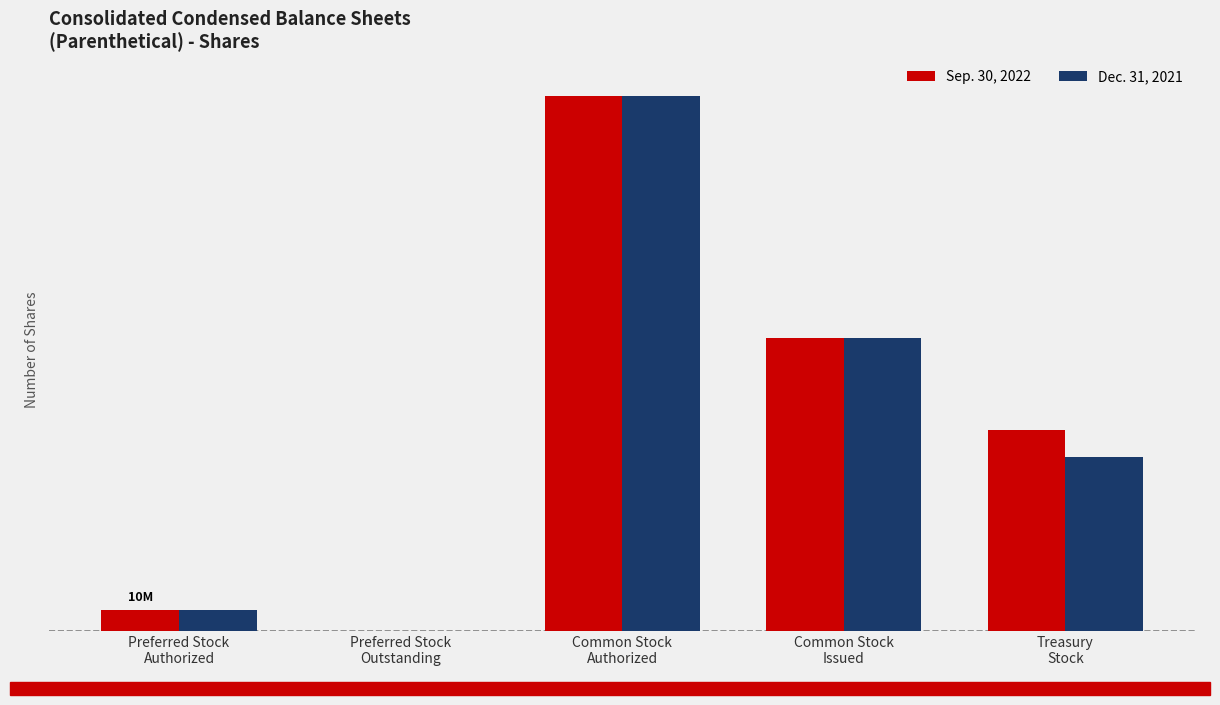

Are the bars horizontal?

No